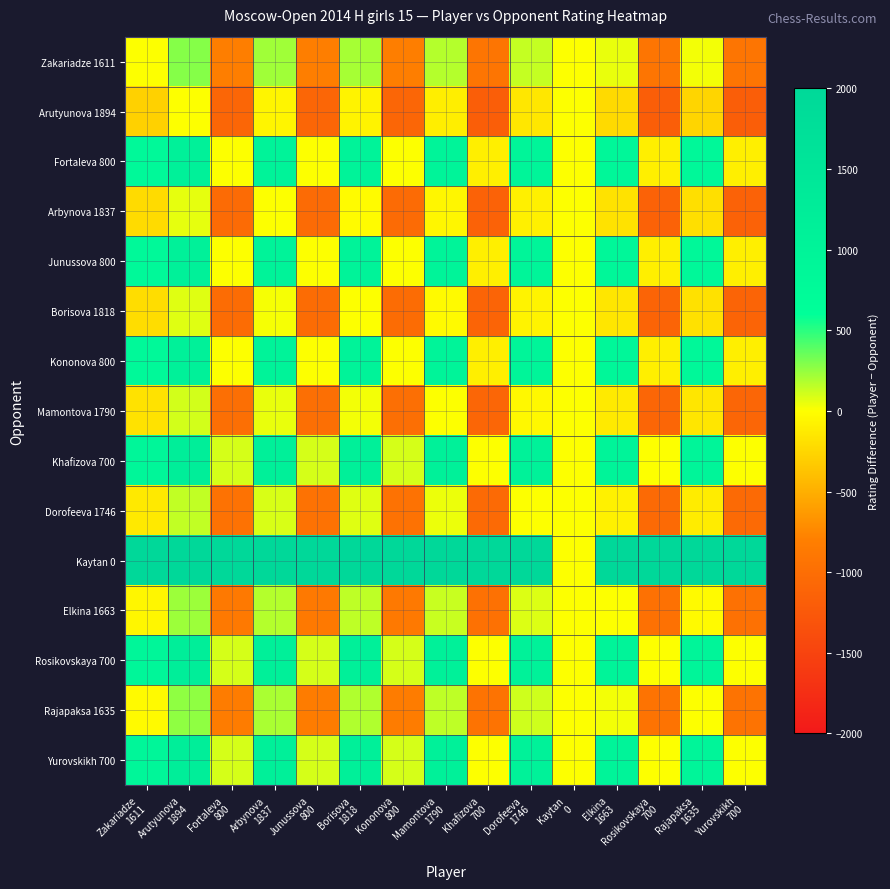

At how many categories does at least one series exceed 70?

14